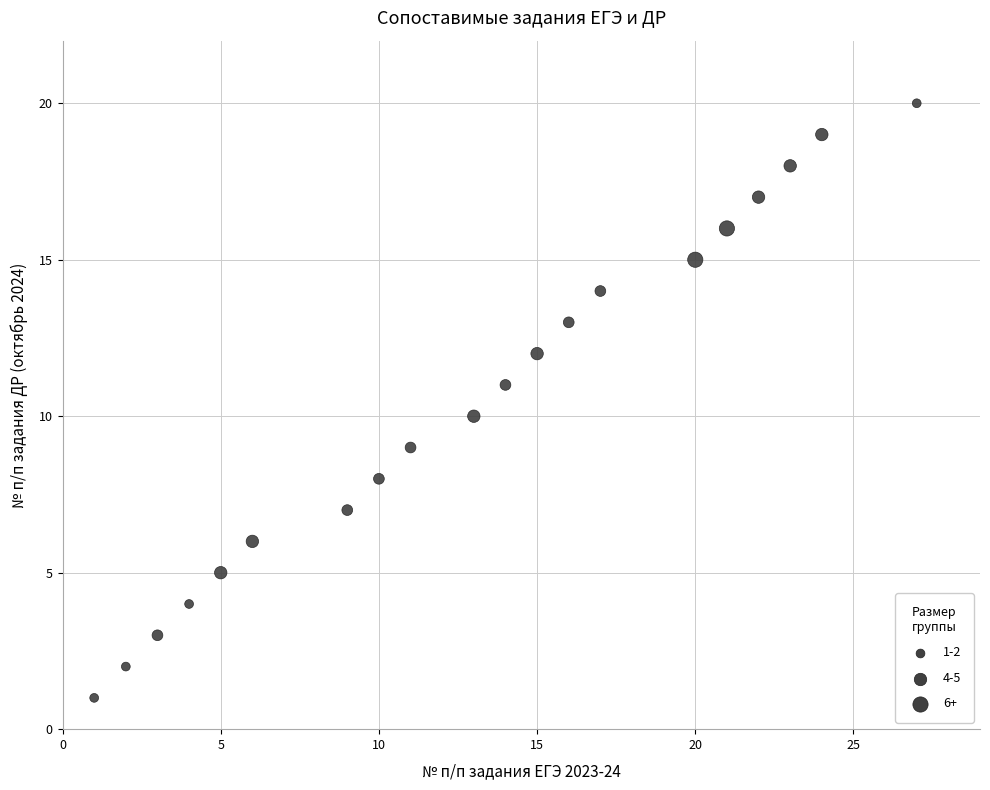

What is the range of Y values (max minus min)?

19